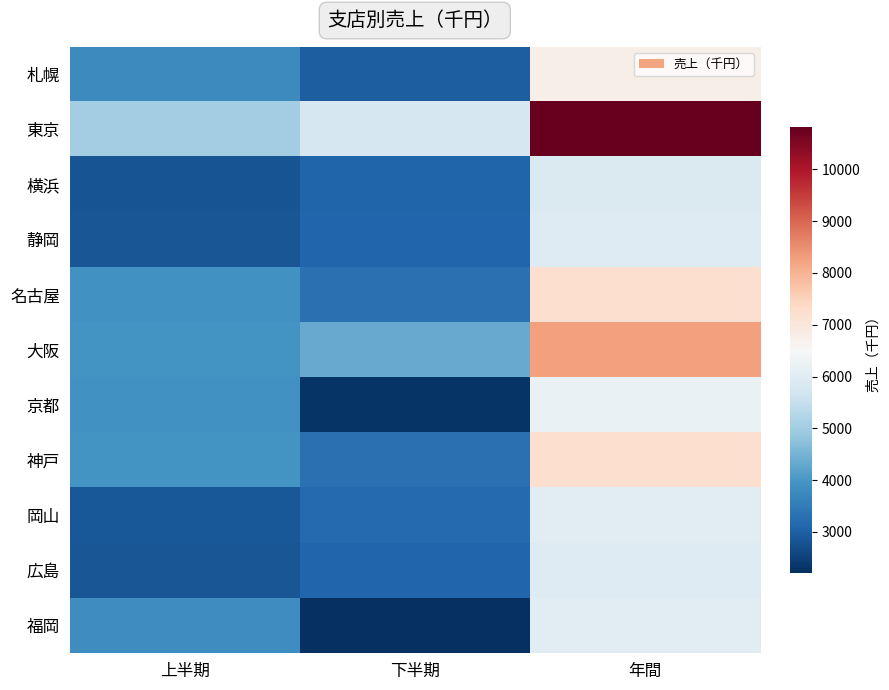

At how many categories does at least one series exceed 3860?

3